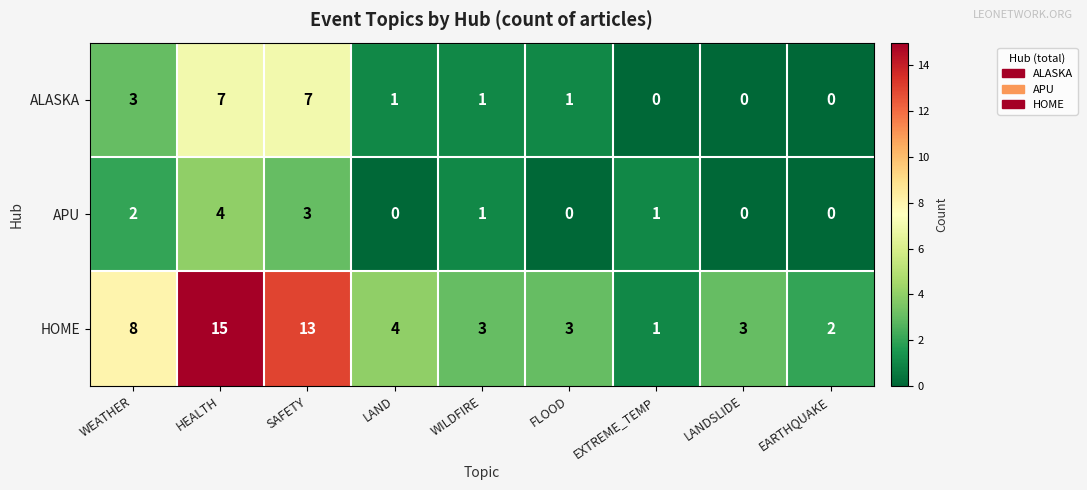

At which label does HOME first exceed 3?

WEATHER